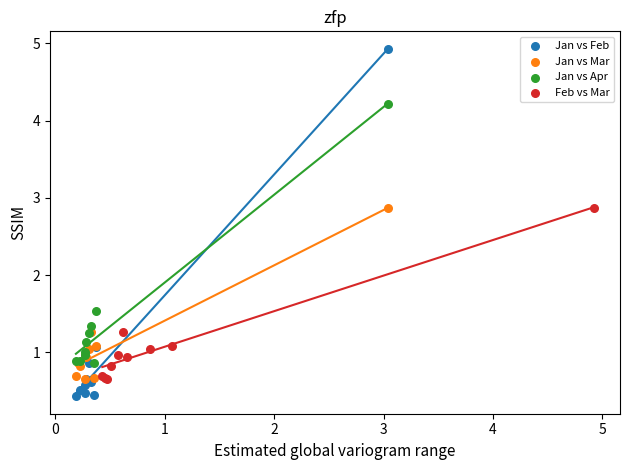

Which series contains the highest Y value?

Jan vs Feb